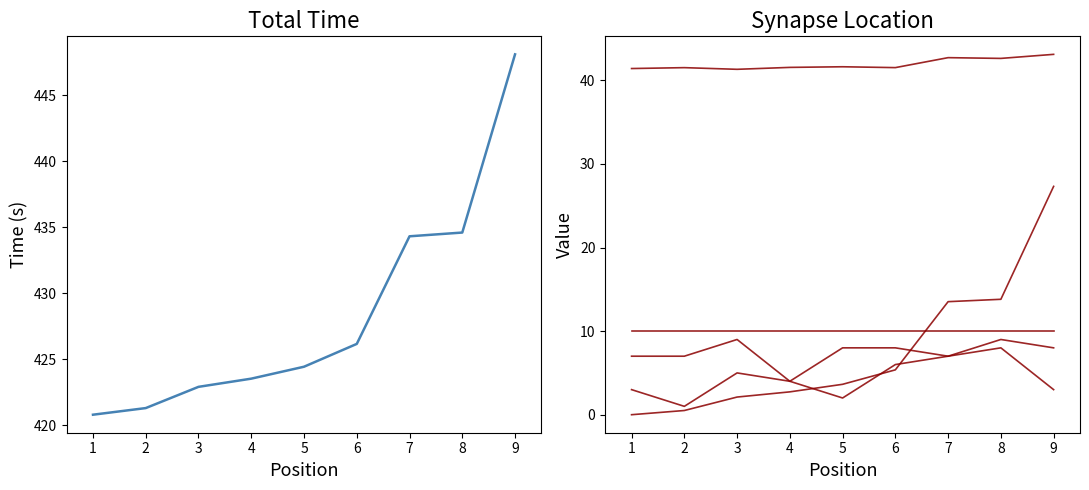

What is the sum of the StartPos values at 8 and 5?

11.0